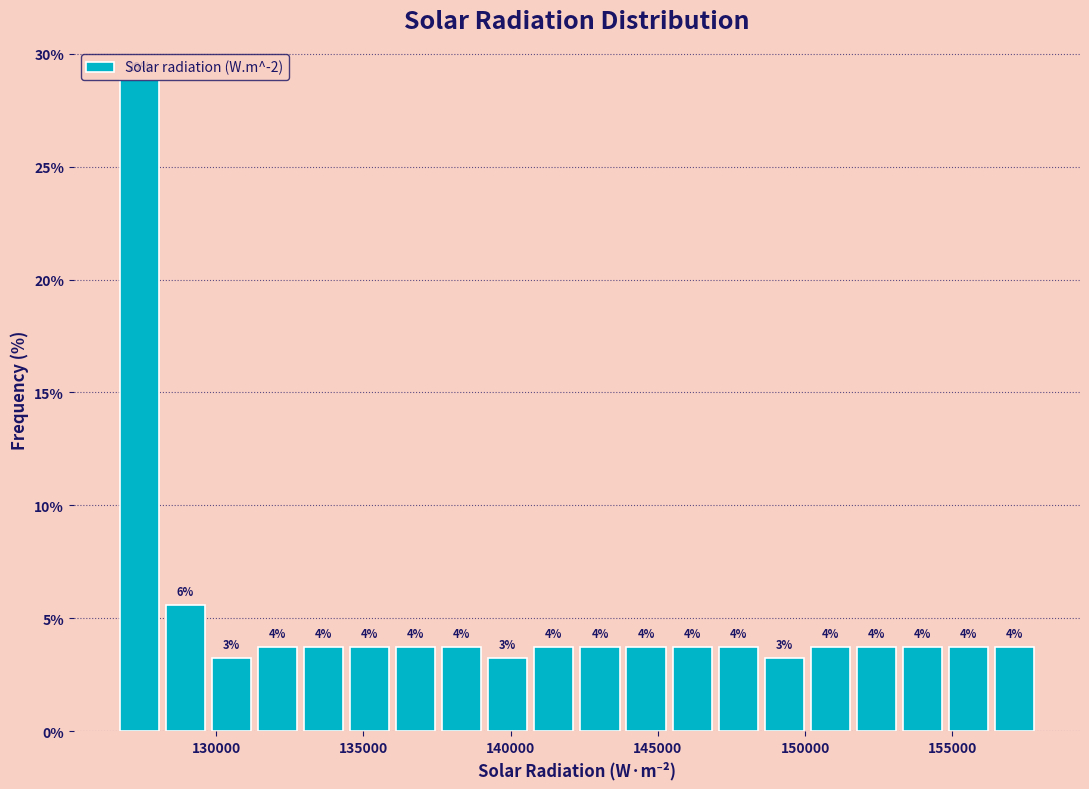

Around what value on the x-axis is the tallest bar? Give the approximate position of its centre, as read against the axis.

127500